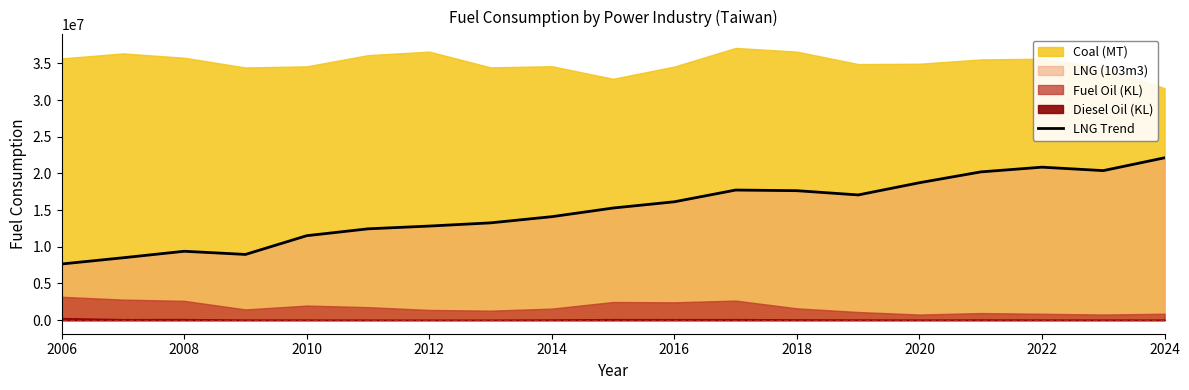

The value of LNG Trend at 2018 is 7855435.5. True or false?

False